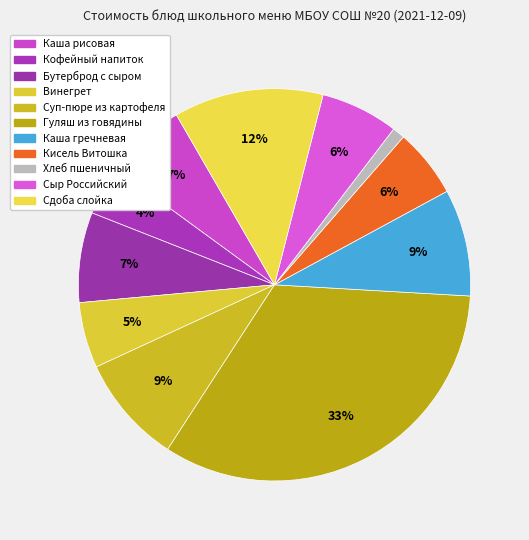

What is the largest slice in the pie chart?

Гуляш из говядины